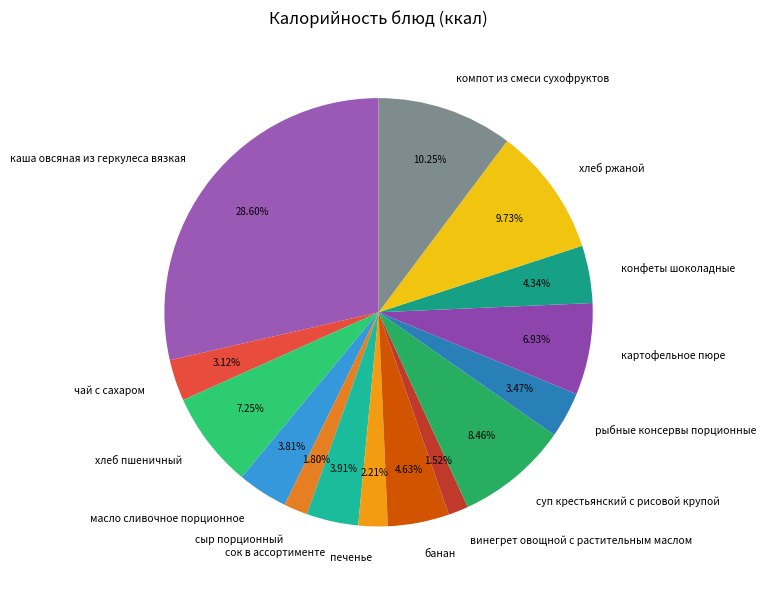

What is the largest slice in the pie chart?

каша овсяная из геркулеса вязкая